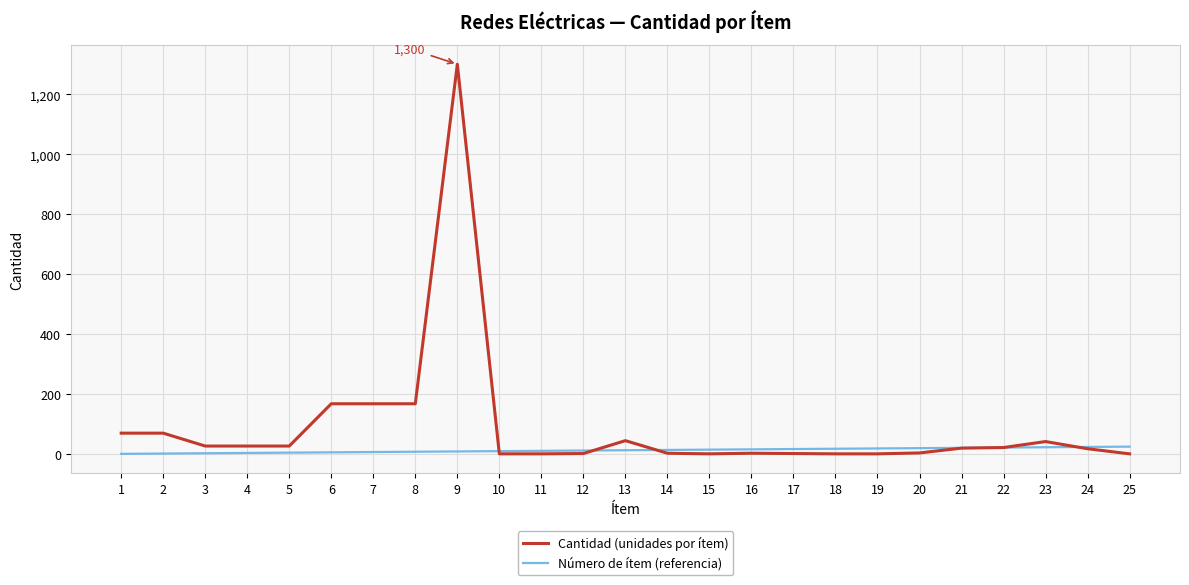

What is the highest value of the Cantidad (unidades por ítem) series?

1300